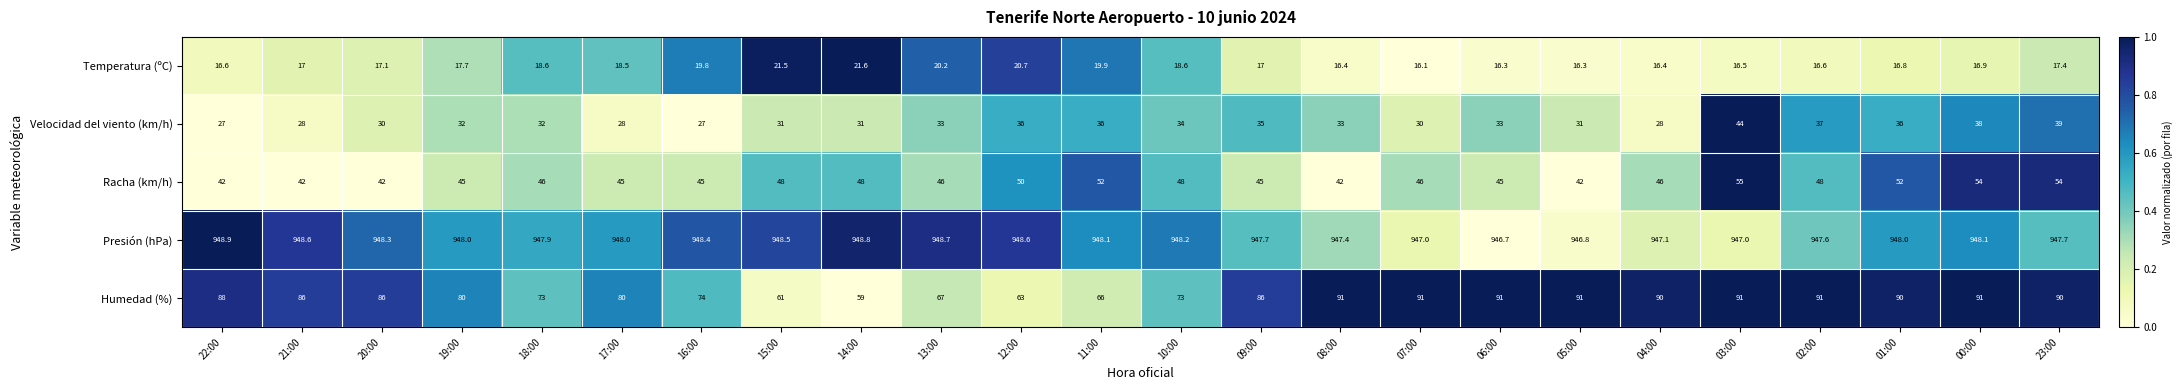

List the series in order of their peak value, highest first.

Presión (hPa), Humedad (%), Racha (km/h), Velocidad del viento (km/h), Temperatura (ºC)